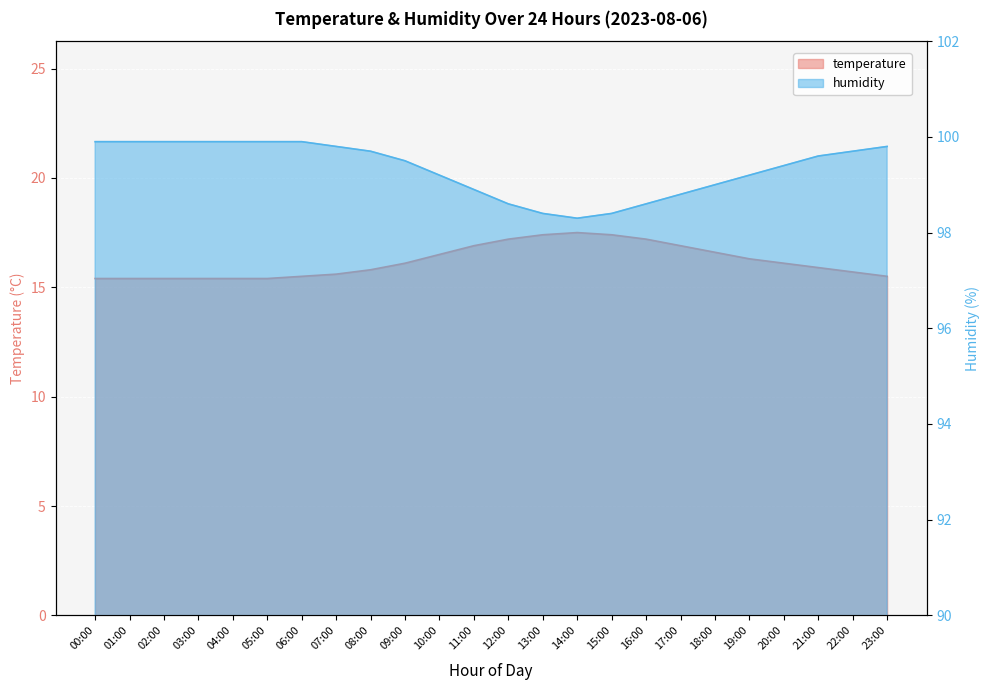

The temperature series shows 27.8 at 22:00. True or false?

False